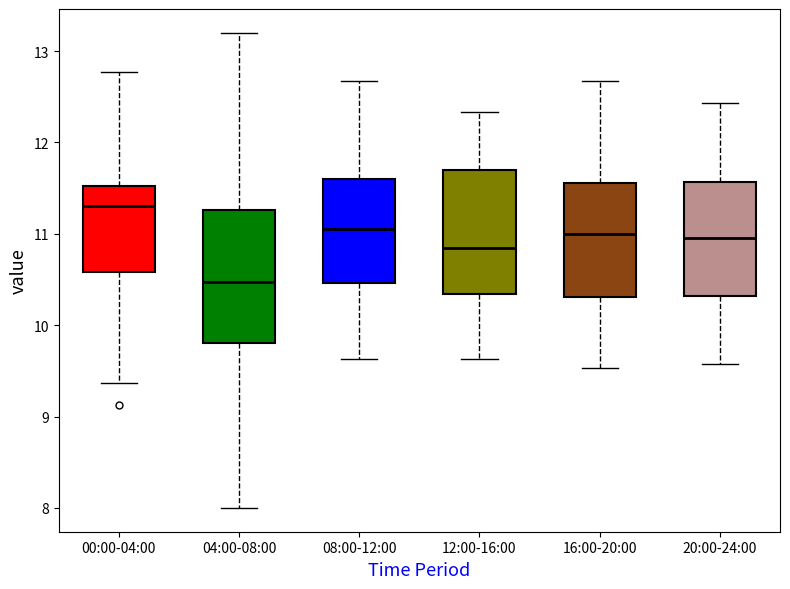

Where does the lower whisker of the box for 00:00-04:00 end on the y-axis? The values are not printed on the chart, so give them approximately, as read against the axis.

9.4